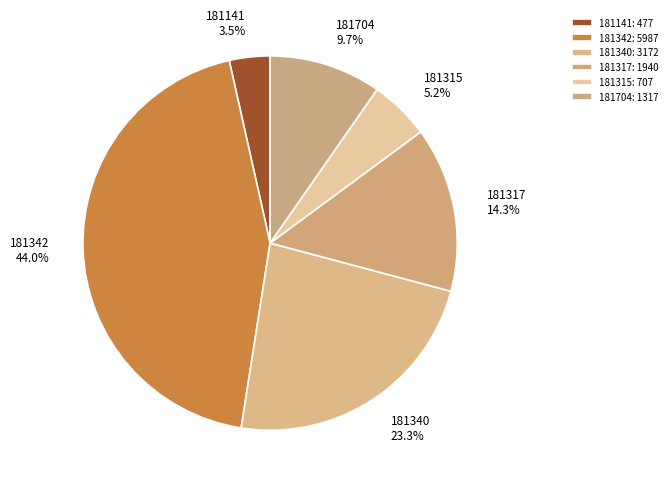

What percentage do 181315 and 181704 together represent?

14.9%